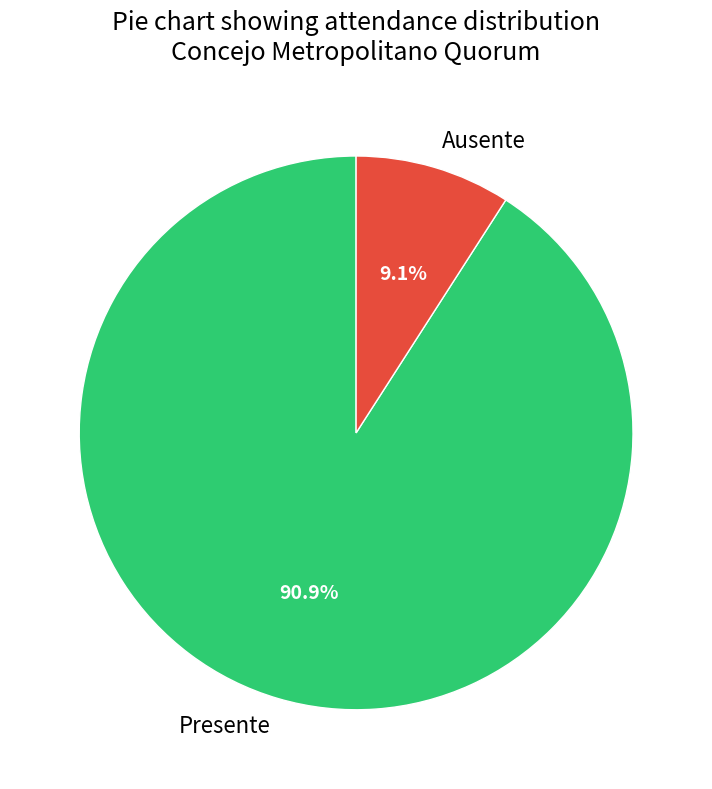

To the nearest percent, what is the difference between the Ausente and Presente slice percentages?

82%